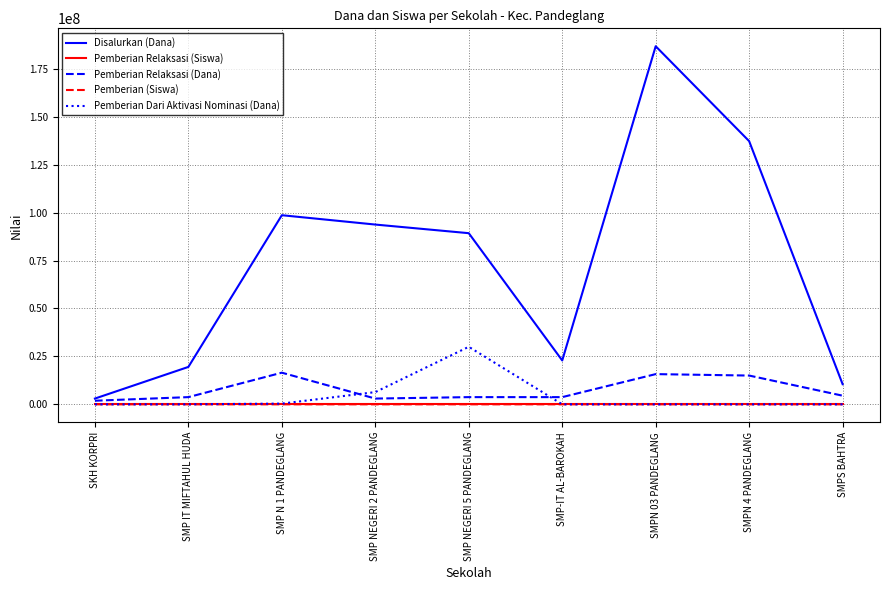

In Pemberian Dari Aktivasi Nominasi (Dana), how many points are higher than both neighbors (excluding endpoints)?

1